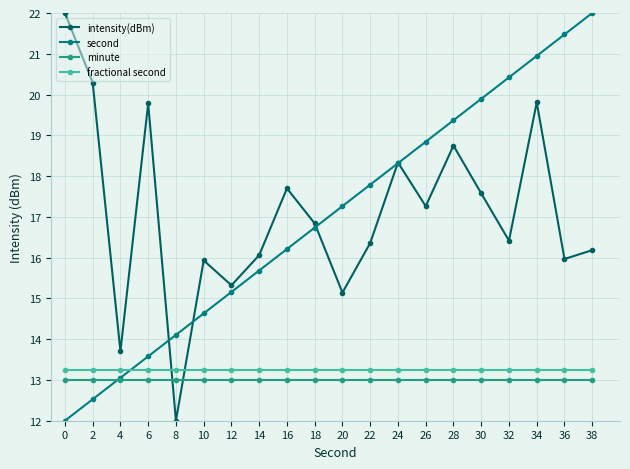

What are all the series names shown in the legend?

intensity(dBm), second, minute, fractional second